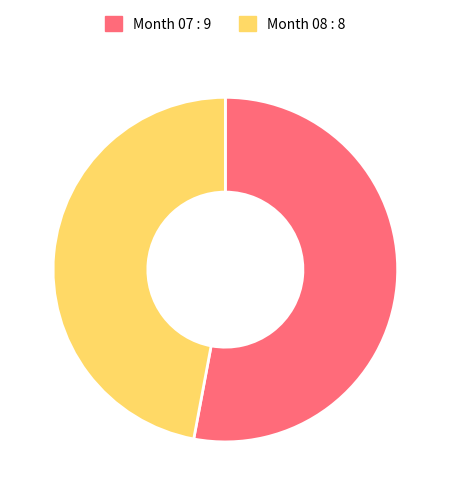

What is the ratio of the value at Month 07 : 9 to the value at Month 08 : 8?

1.1